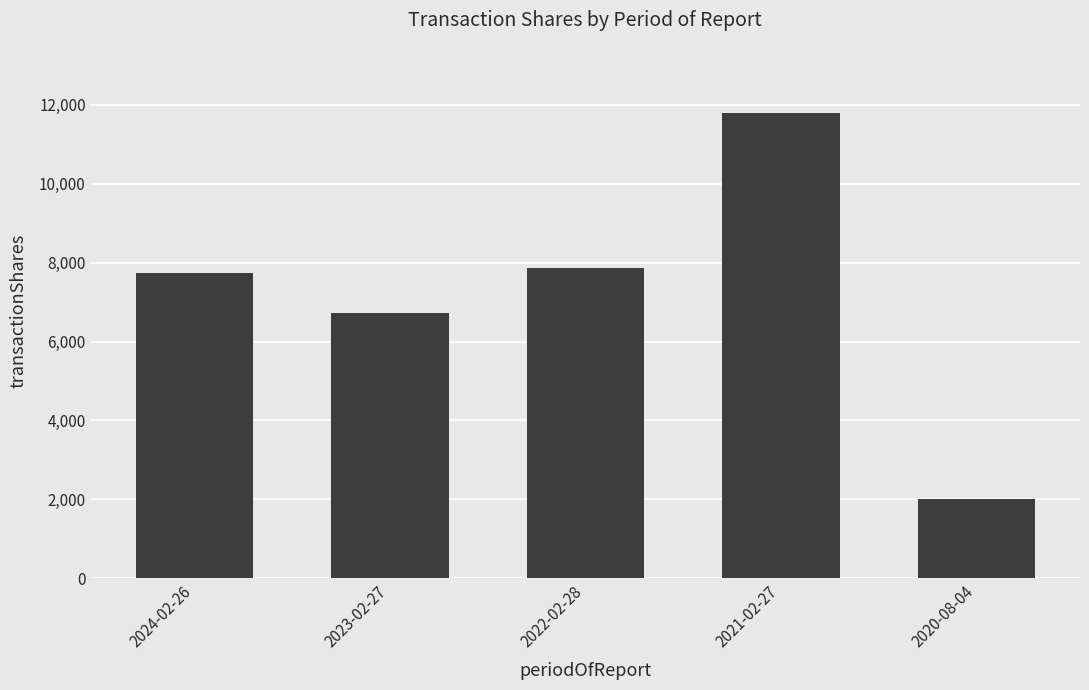

Where is the data nearest to the value 6900?

2023-02-27